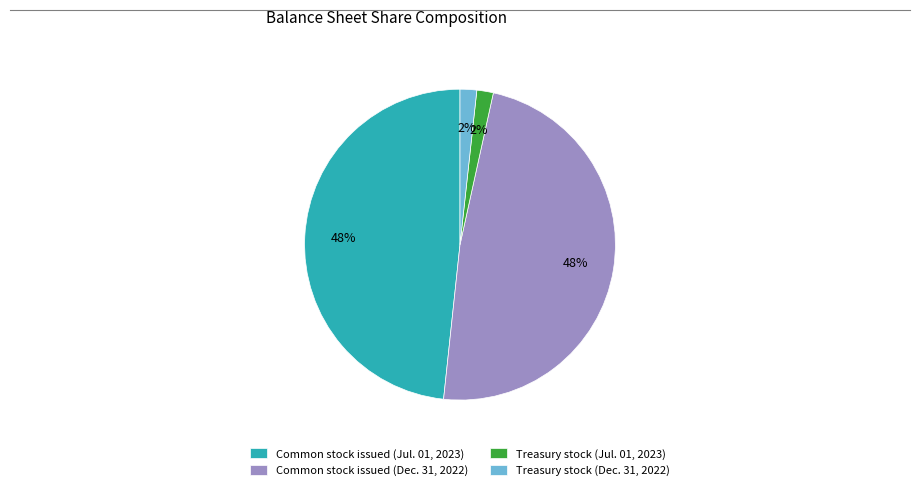

Is the sum of Treasury stock (Dec. 31, 2022) and Treasury stock (Jul. 01, 2023) greater than half?

No